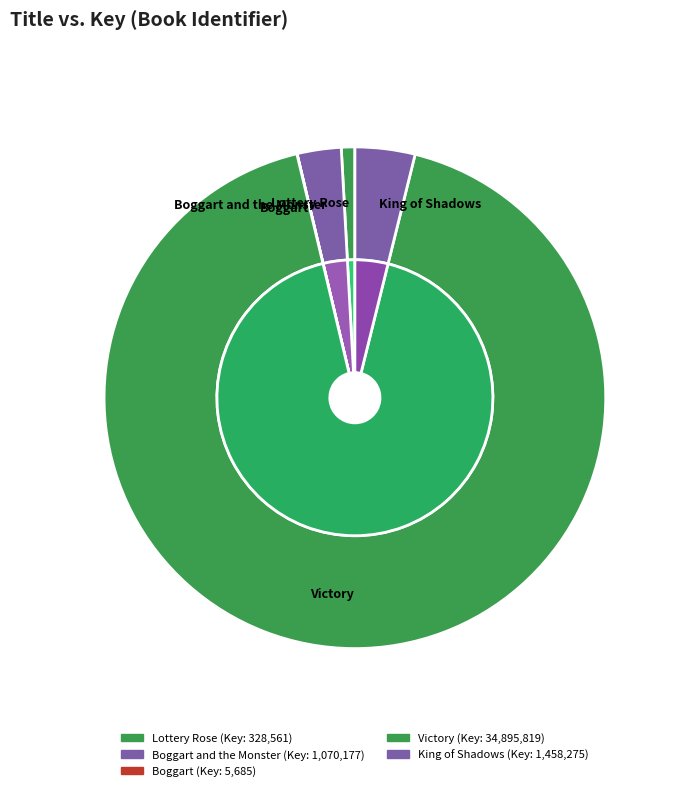

Which slice is the smallest?

Boggart